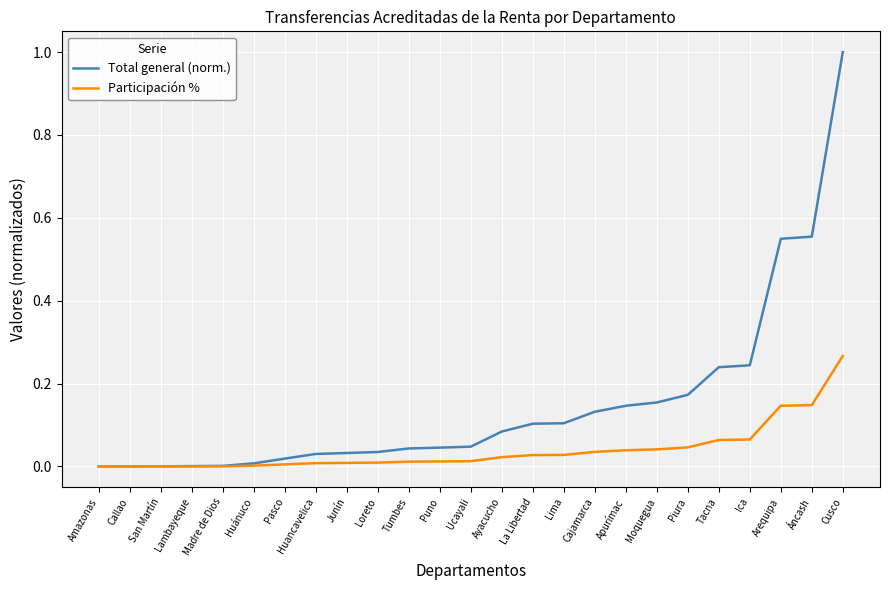

How many series are shown in this chart?

2